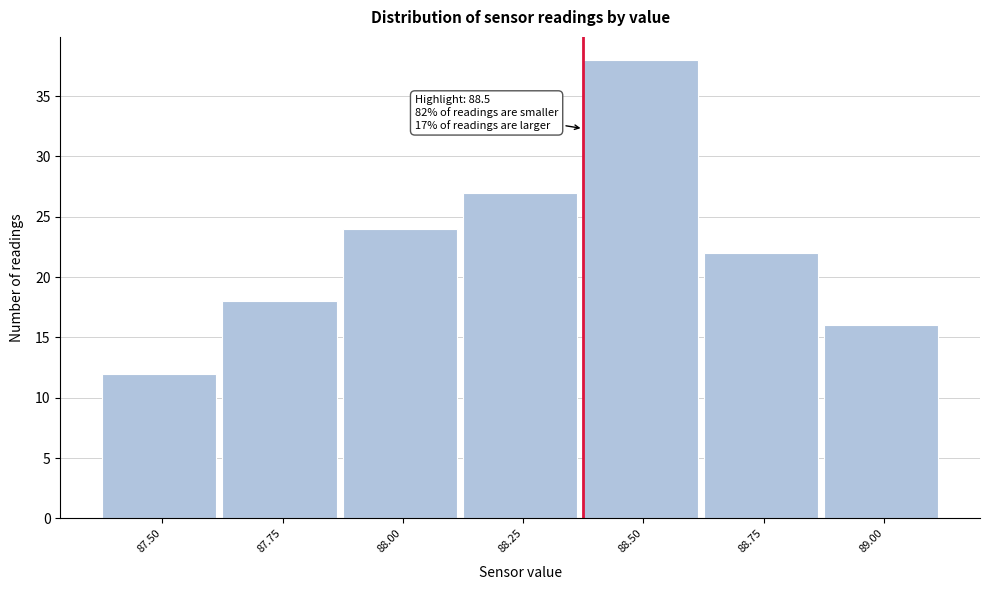

Reading left to right, what are all the values shown in this chart?

12	18	24	27	38	22	16